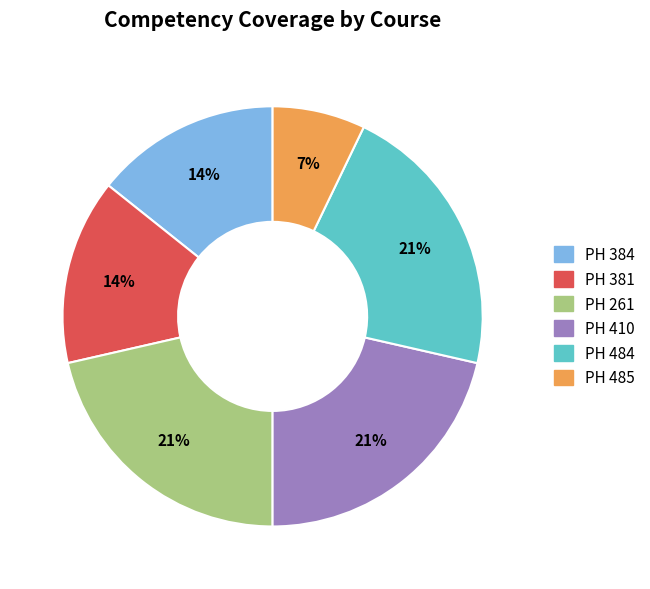

Which has a higher value, PH 484 or PH 381?

PH 484